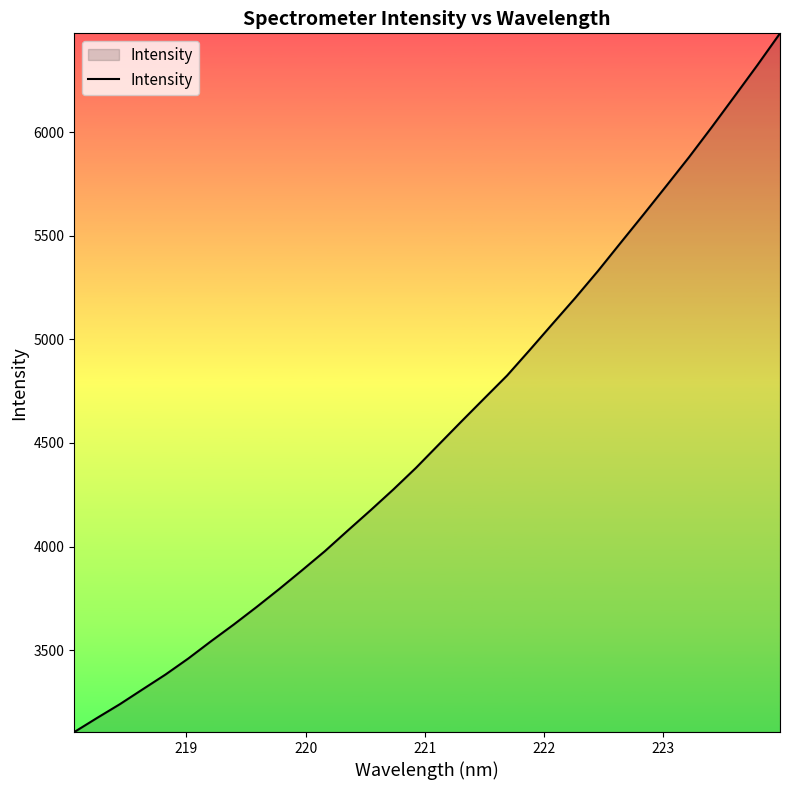

What is the difference between the maximum and minimum values?

3370.4